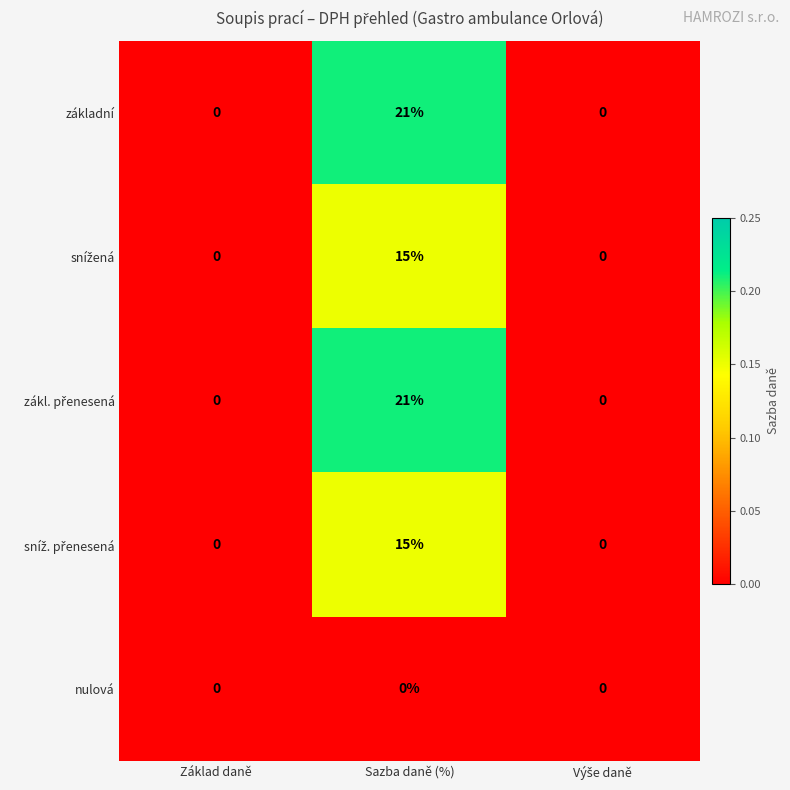

What is the maximum value for základní?

21